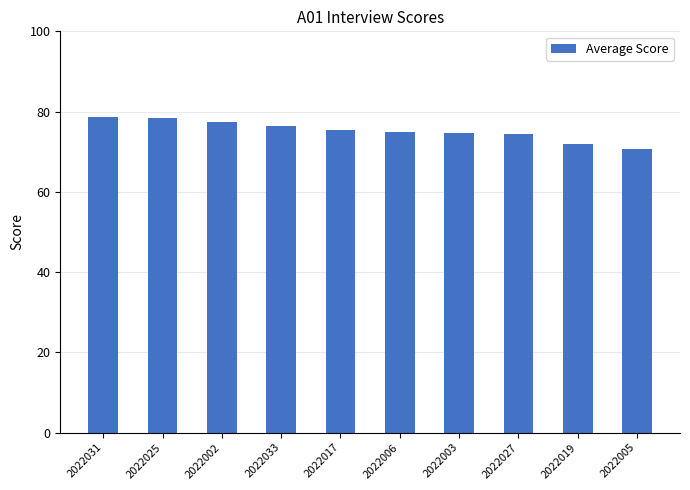

Does the chart contain any negative values?

No